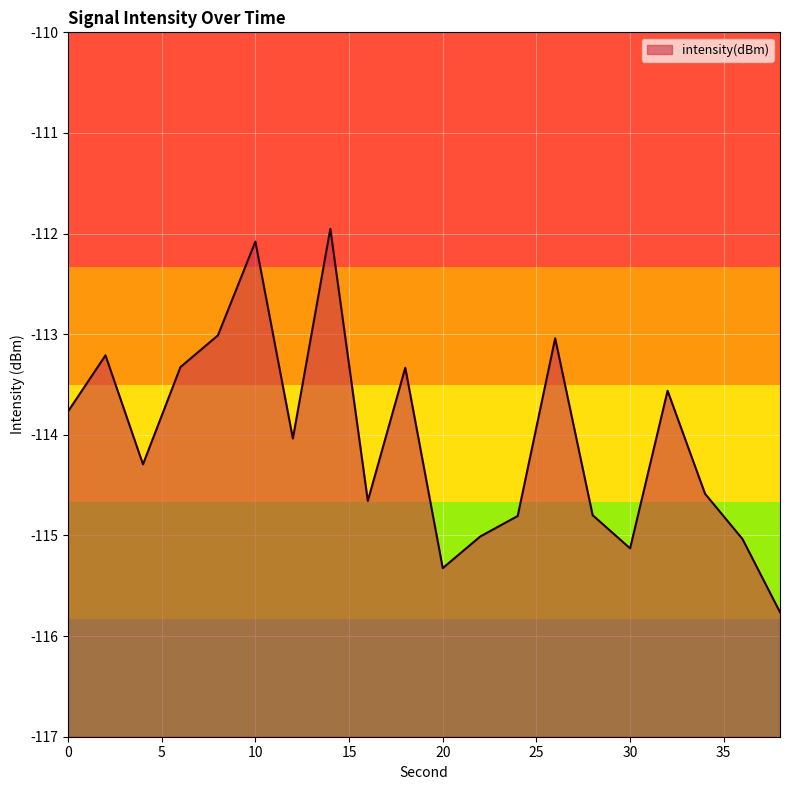

How many data points does each series have?

20